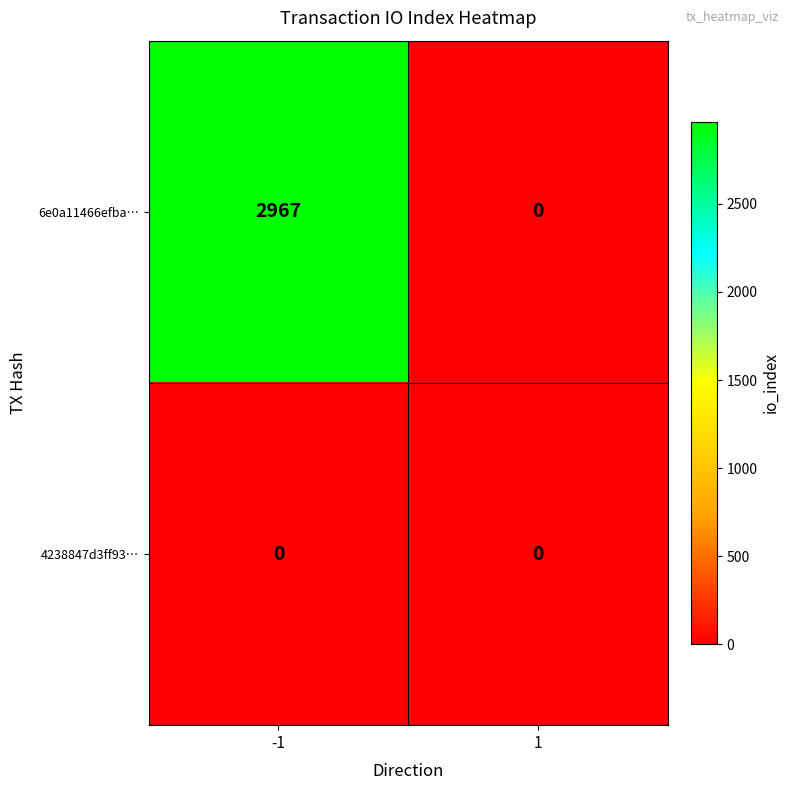

Rank the series by their average value, from highest to lowest.

6e0a11466efba…, 4238847d3ff93…